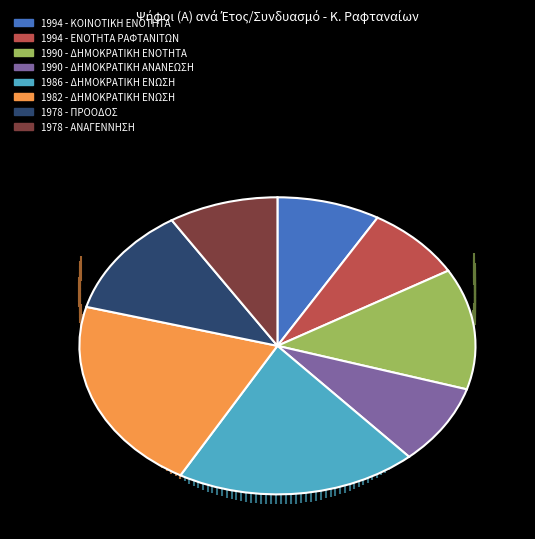

Is it true that 1990 - ΔΗΜΟΚΡΑΤΙΚΗ ΑΝΑΝΕΩΣΗ is 3% of the pie?

False